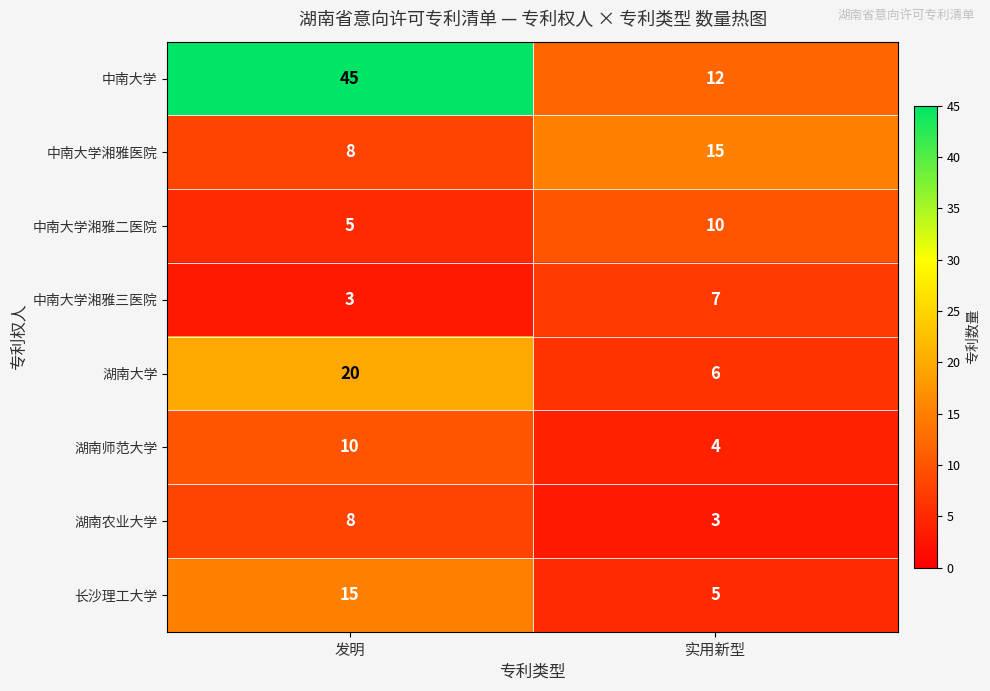

Where is 中南大学湘雅二医院 nearest to the value 7?

发明